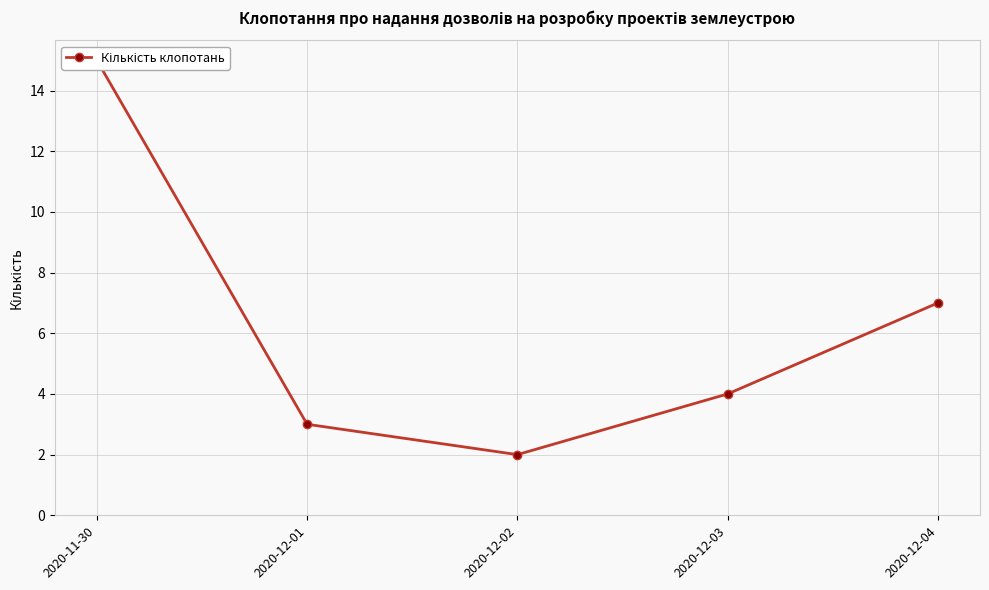

What is the average value?

6